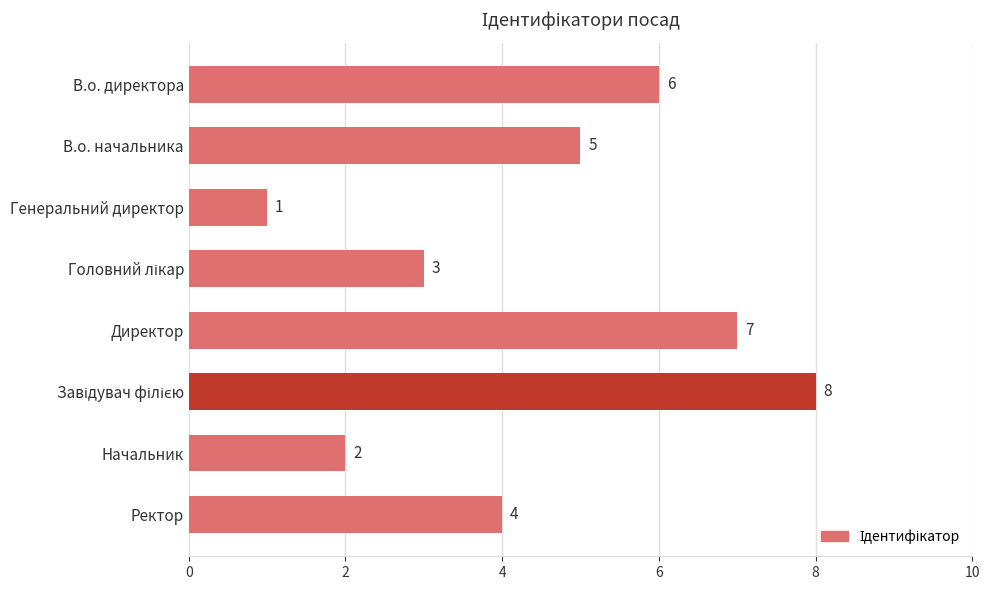

Reading bottom to top, what are all the values shown in this chart?

4	2	8	7	3	1	5	6